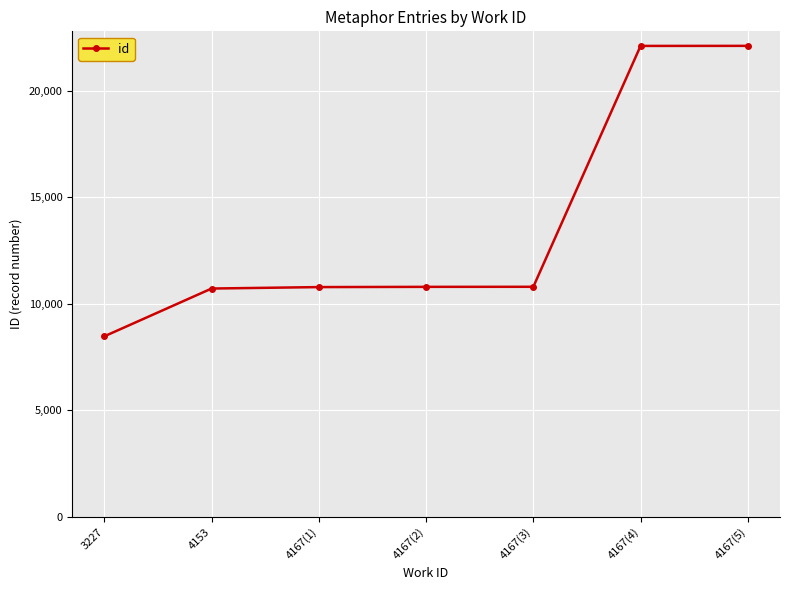

What is the difference between the values at 4167(2) and 4167(4)?

11311